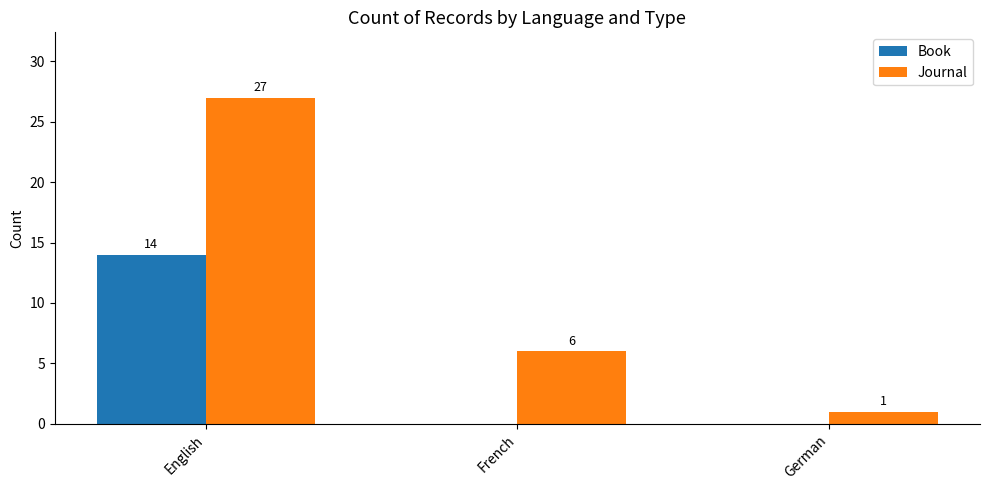

Is the value of Journal at English greater than the value of Book at French?

Yes